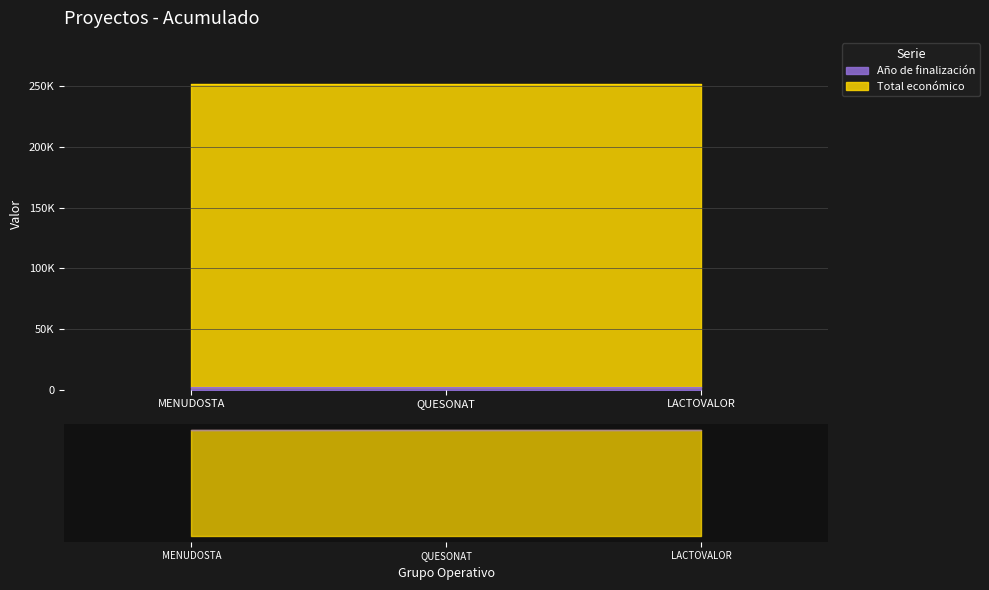

What is the label of the 2nd point from the left?

QUESONAT